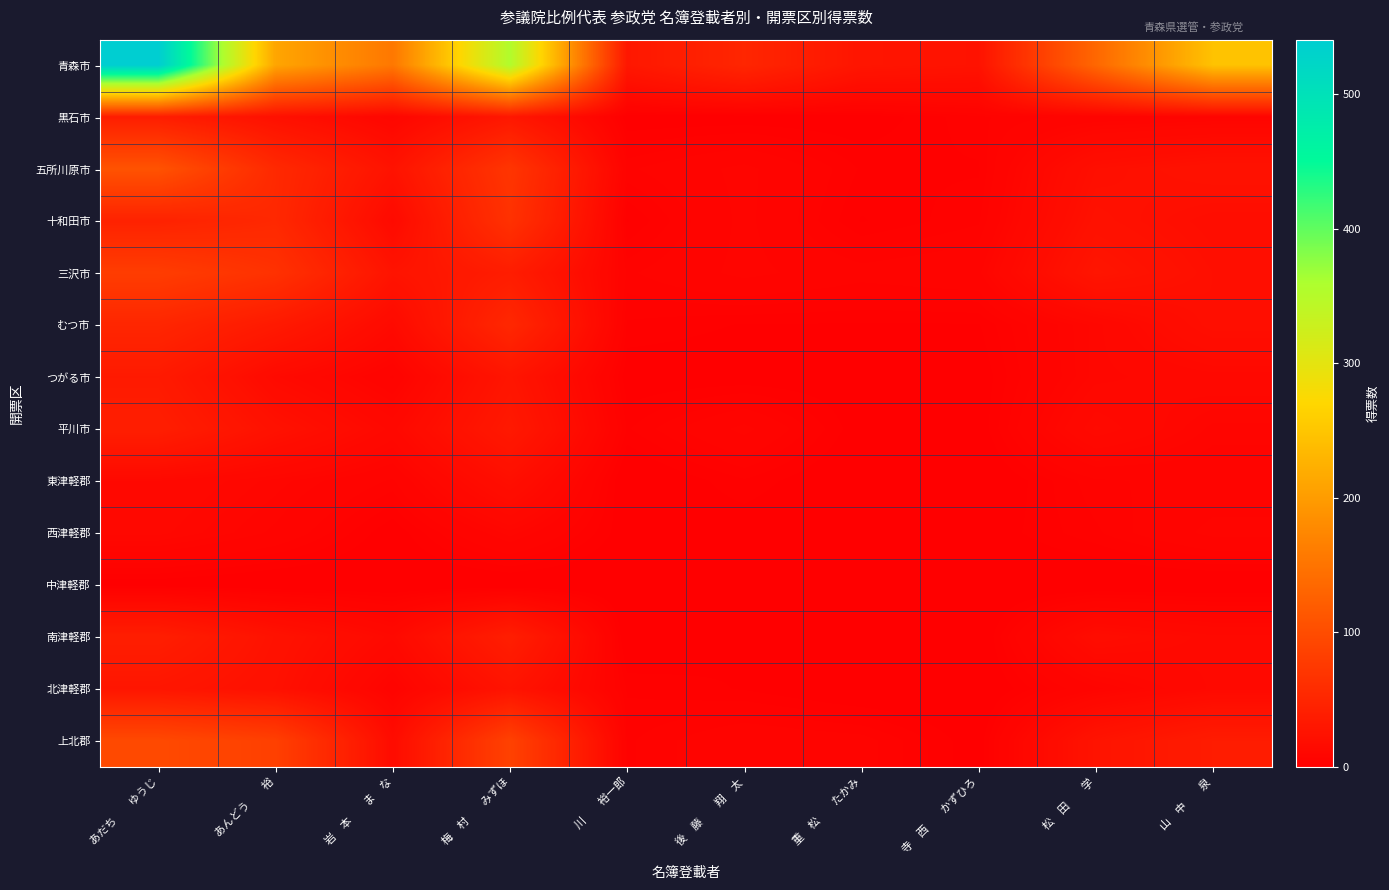

Which series has the largest total across all categories?

青森市